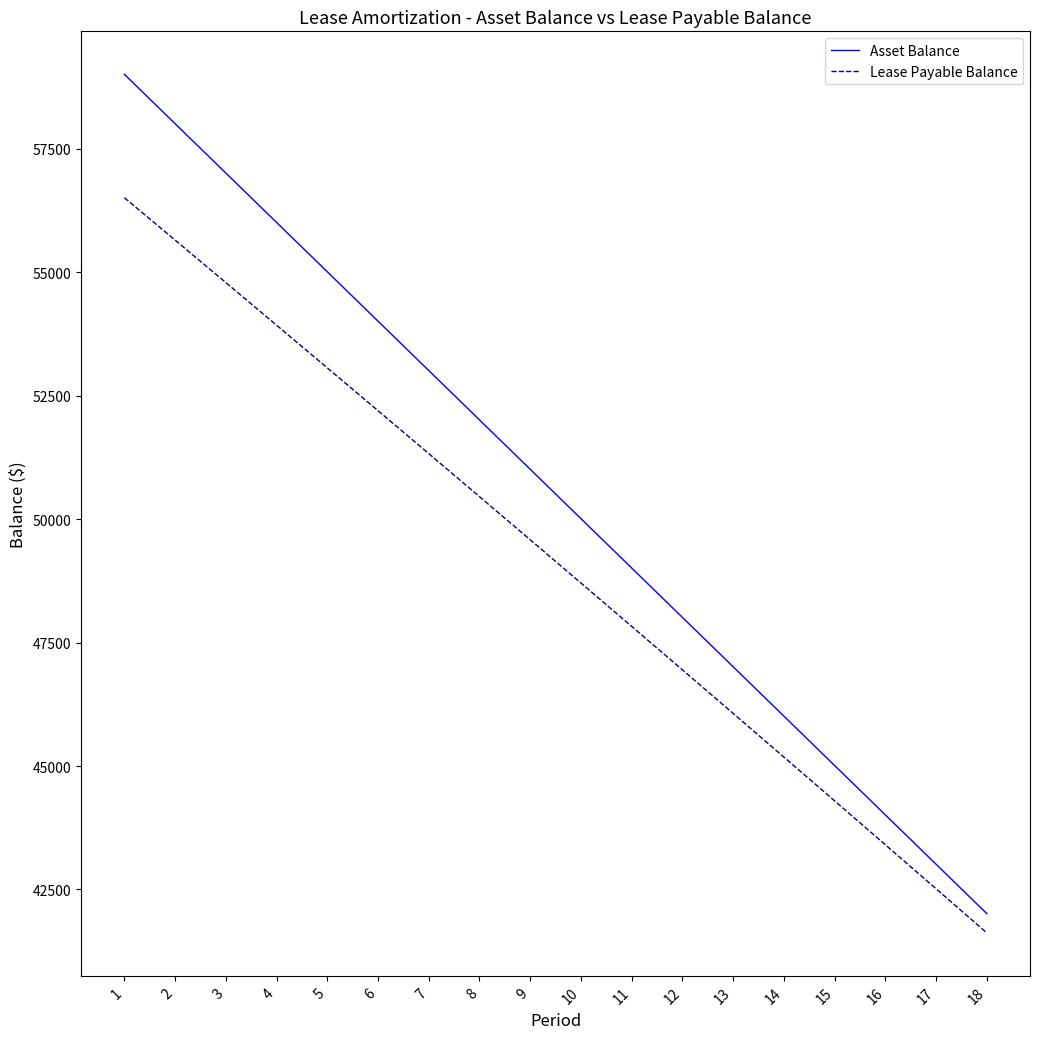

How many lines are shown in the chart?

2